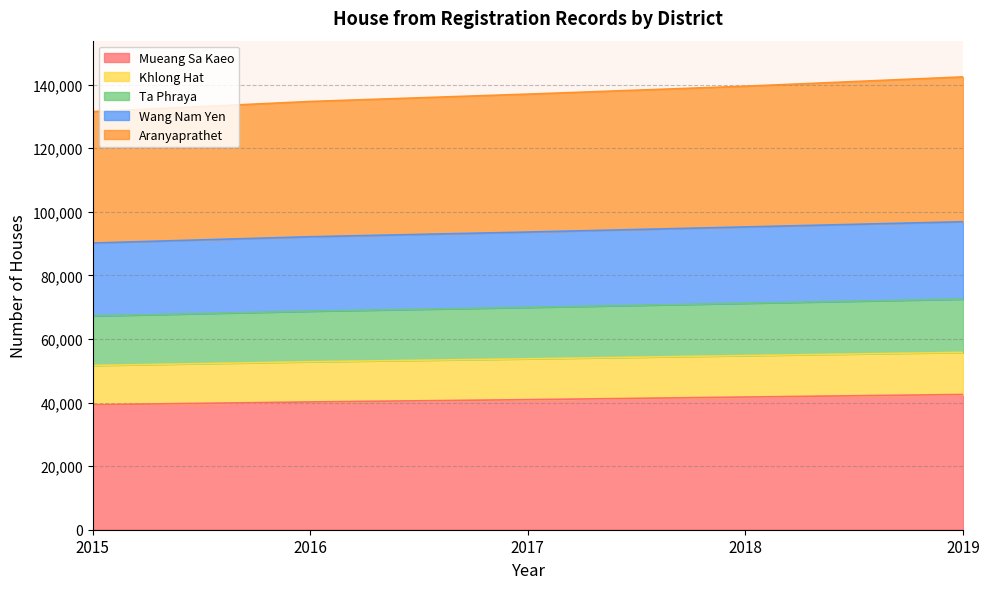

What is the lowest value of the Mueang Sa Kaeo series?

39310